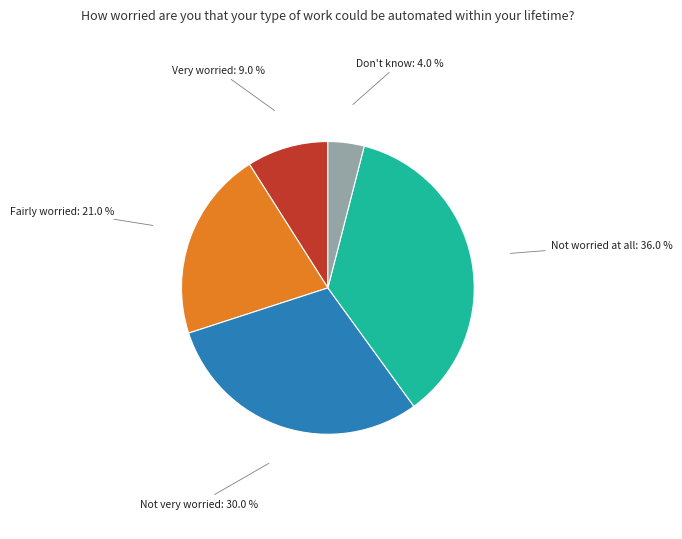

Count the number of slices in the pie.

5